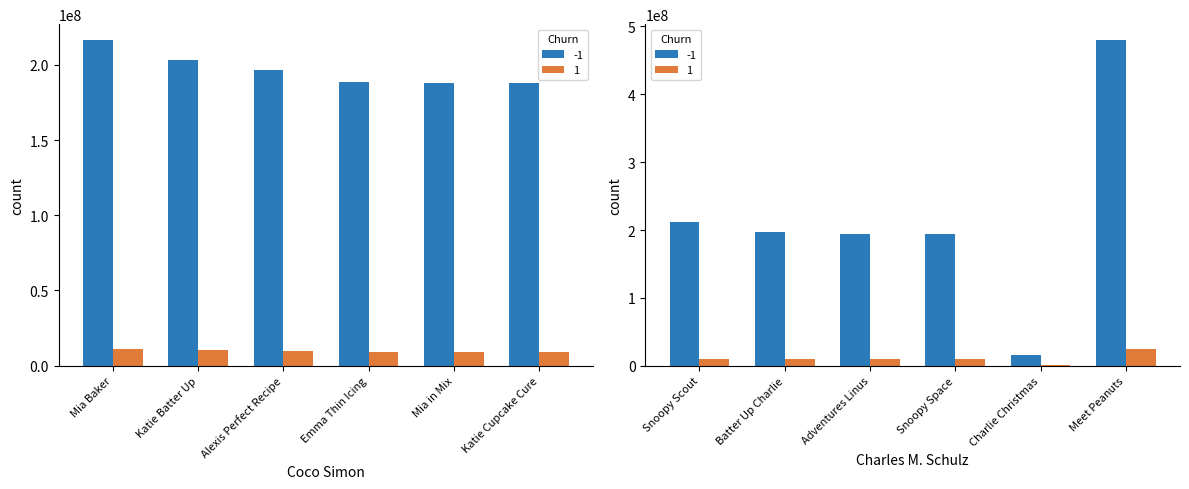

What is the difference between the second highest and second lowest values in the Charles M. Schulz series?

18367023.0